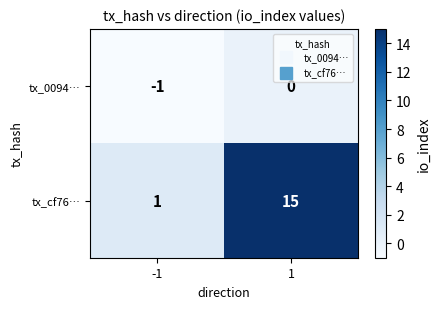

What is the difference between the maximum and minimum values in the tx_cf76… series?

14